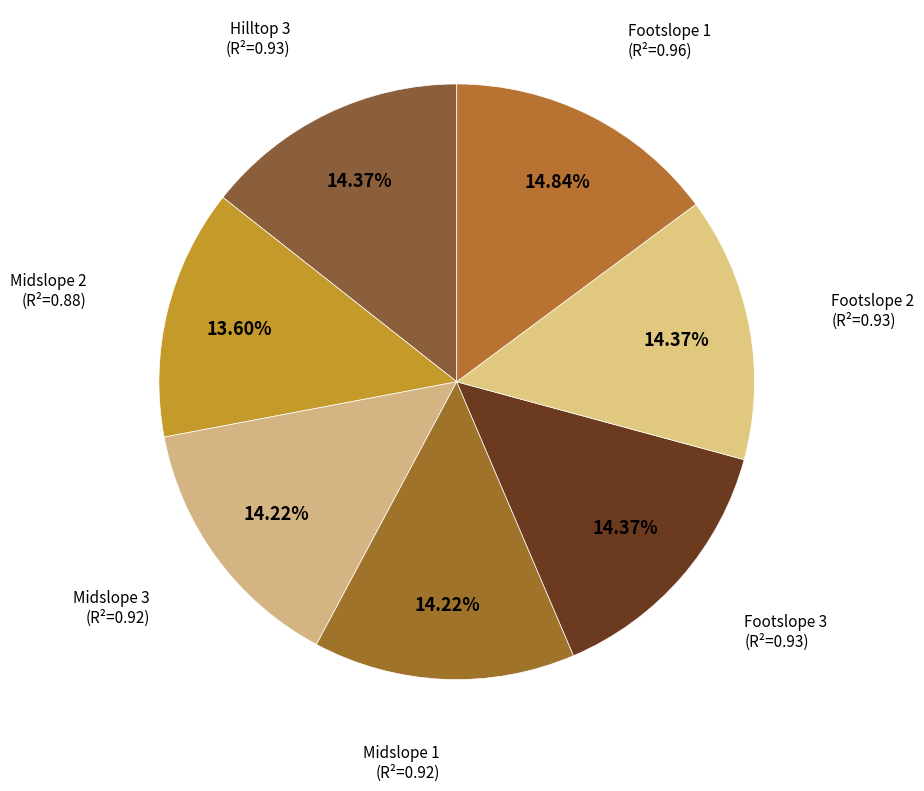

How many slices are in this pie chart?

7